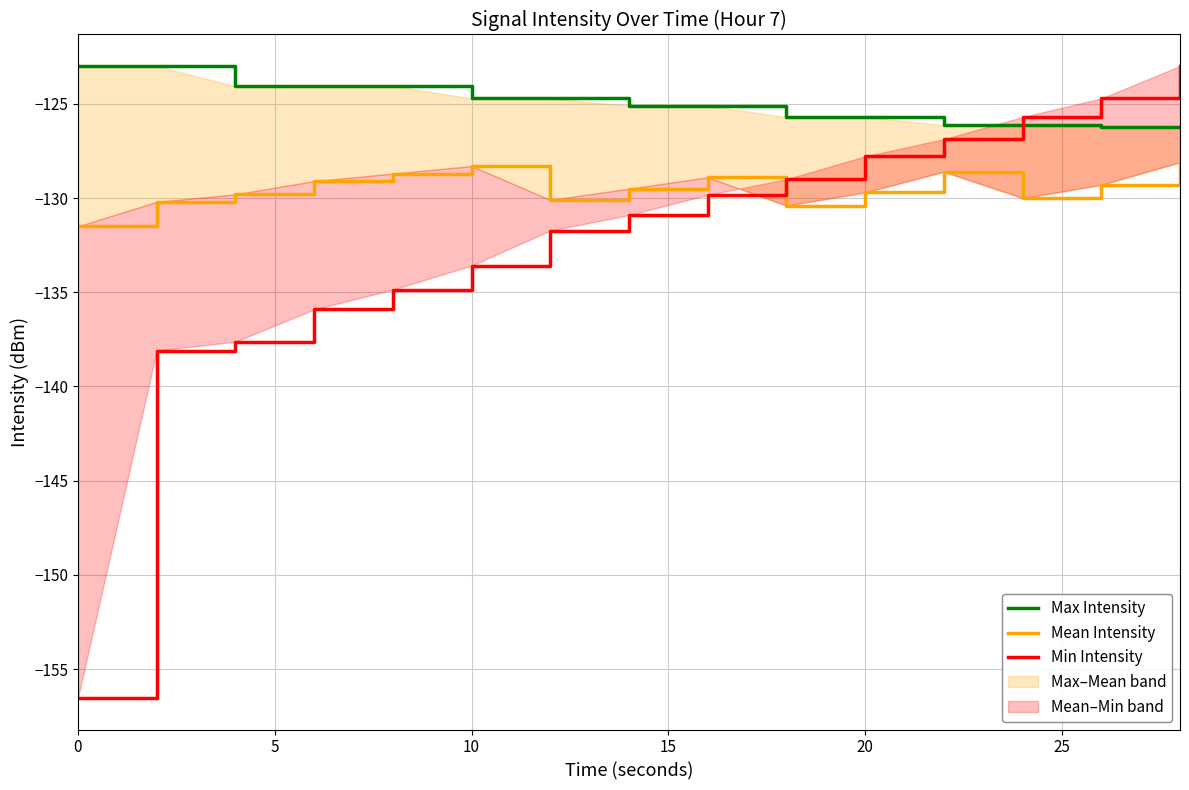

Which series ends up on top after the final intersection of Max Intensity and Min Intensity?

Min Intensity